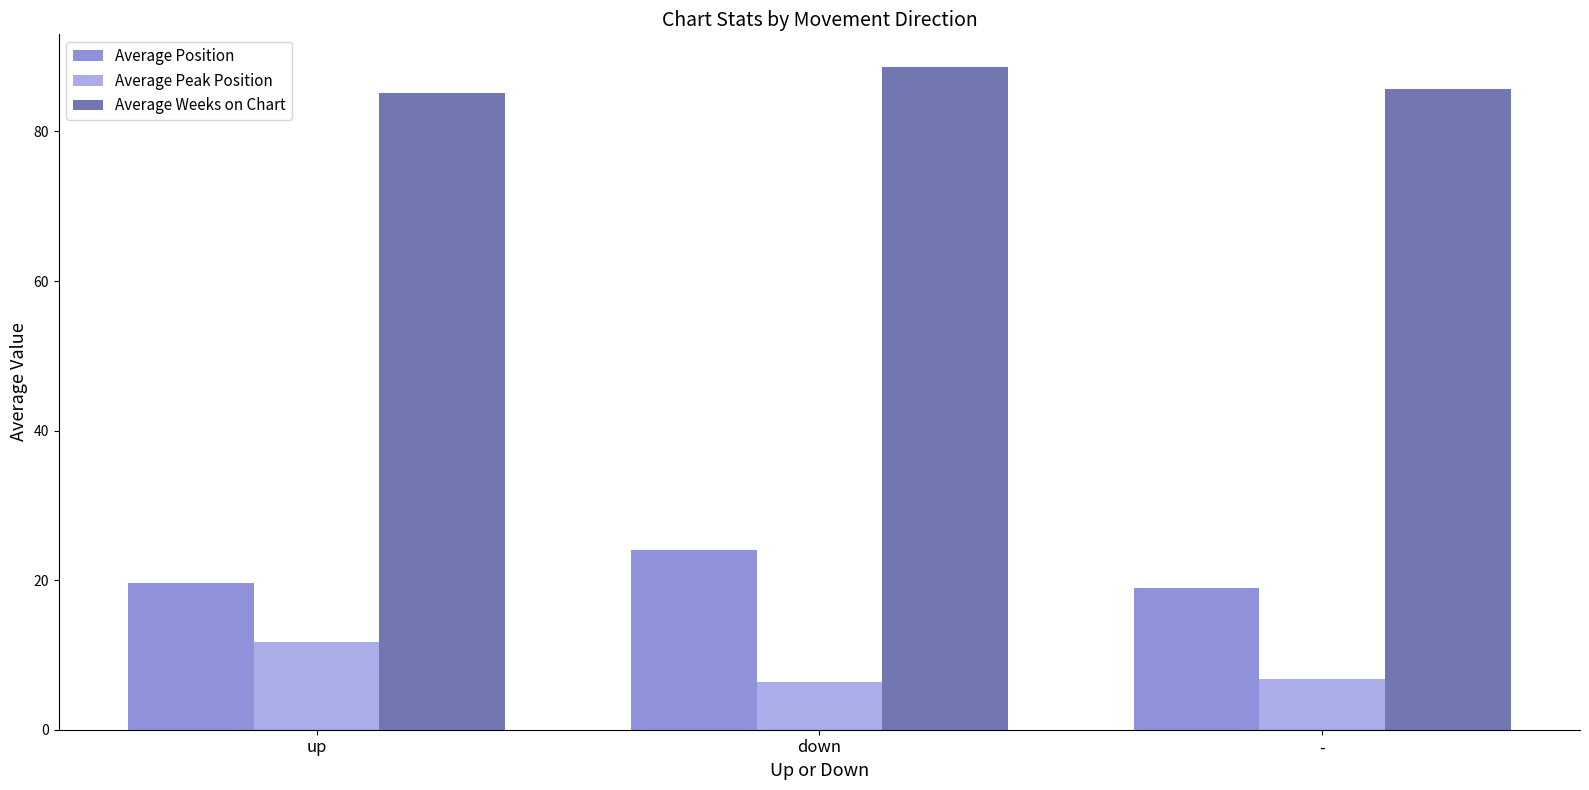

What is the label of the 3rd bar from the right?

up